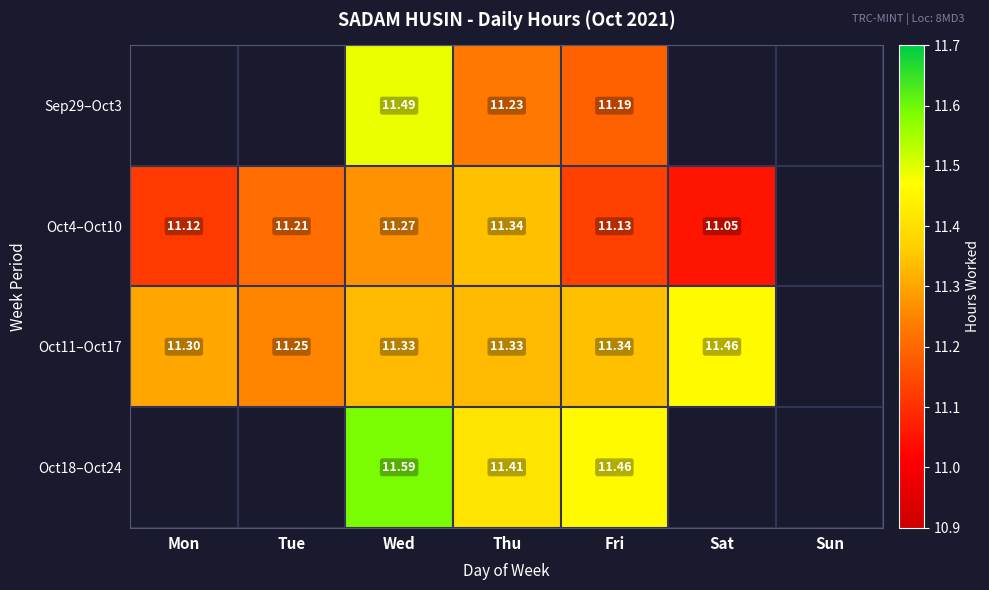

What is the minimum value shown in the chart?

11.1